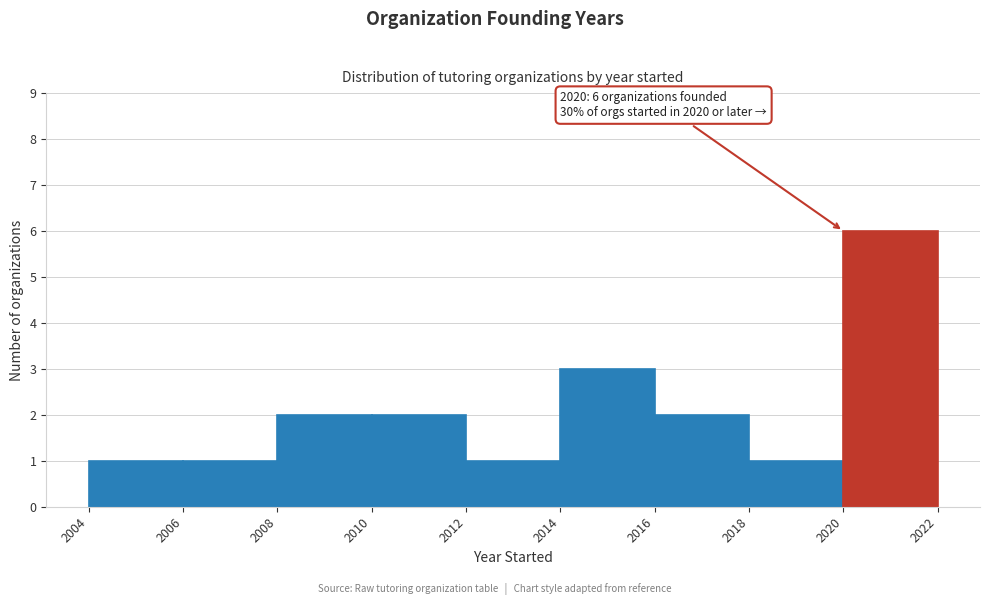

Over which range of the x-axis is the bar tallest?

2020 to 2022